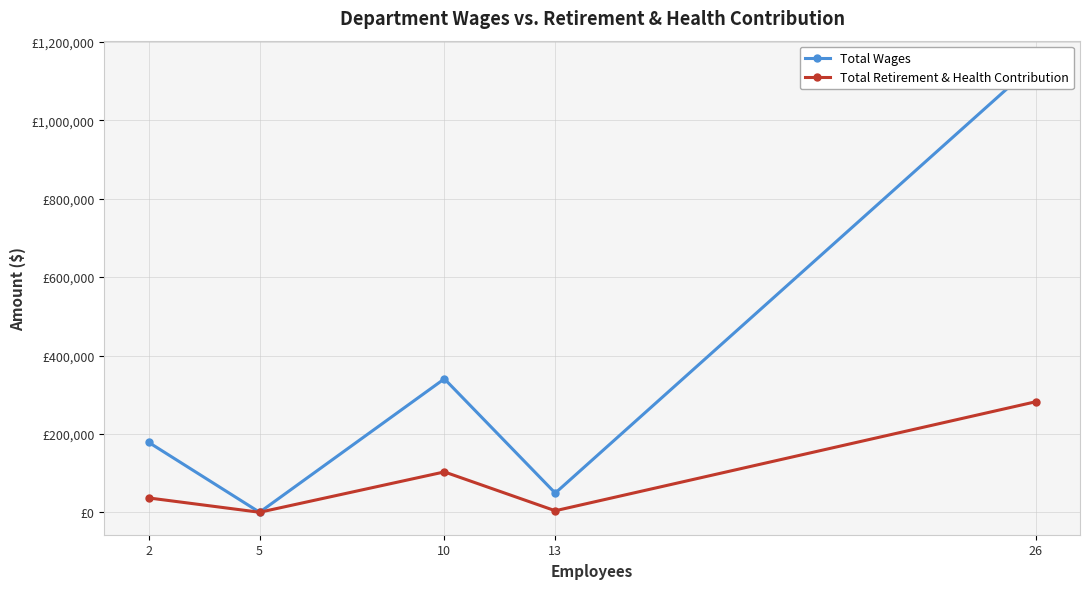

In Total Wages, how many points are lower than both neighbors (excluding endpoints)?

2